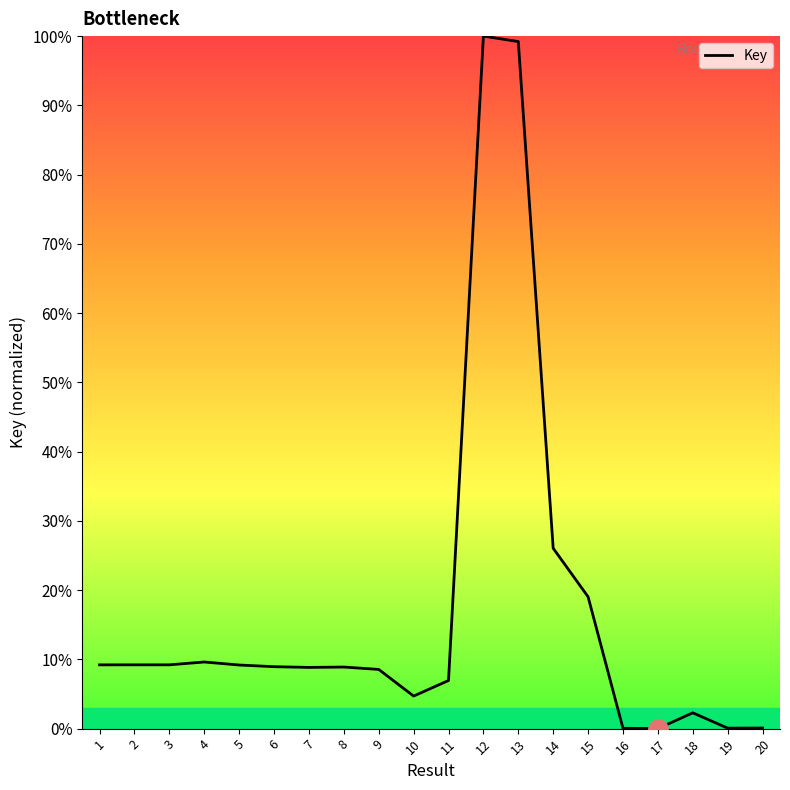

What is the average value?

17.0